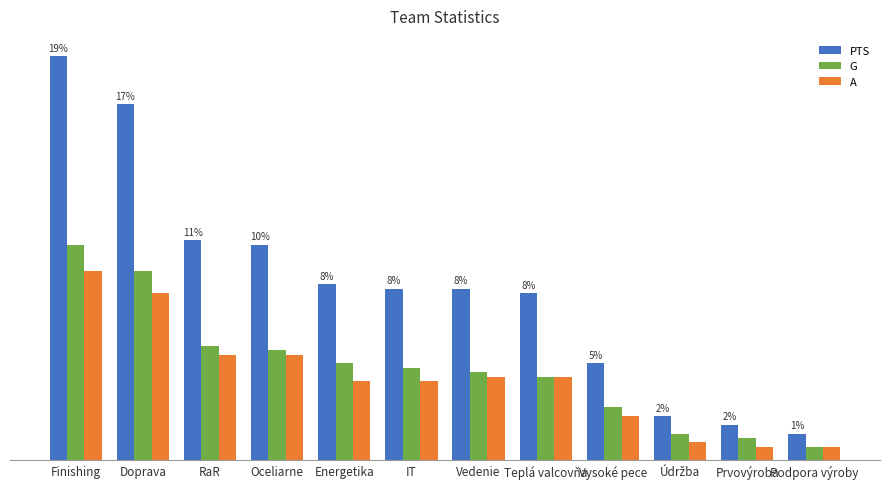

What is the average value of the A series?

19